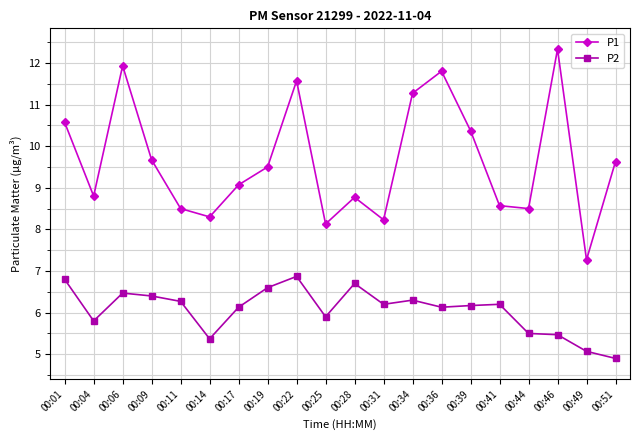

What is the average value of the P1 series?

9.6